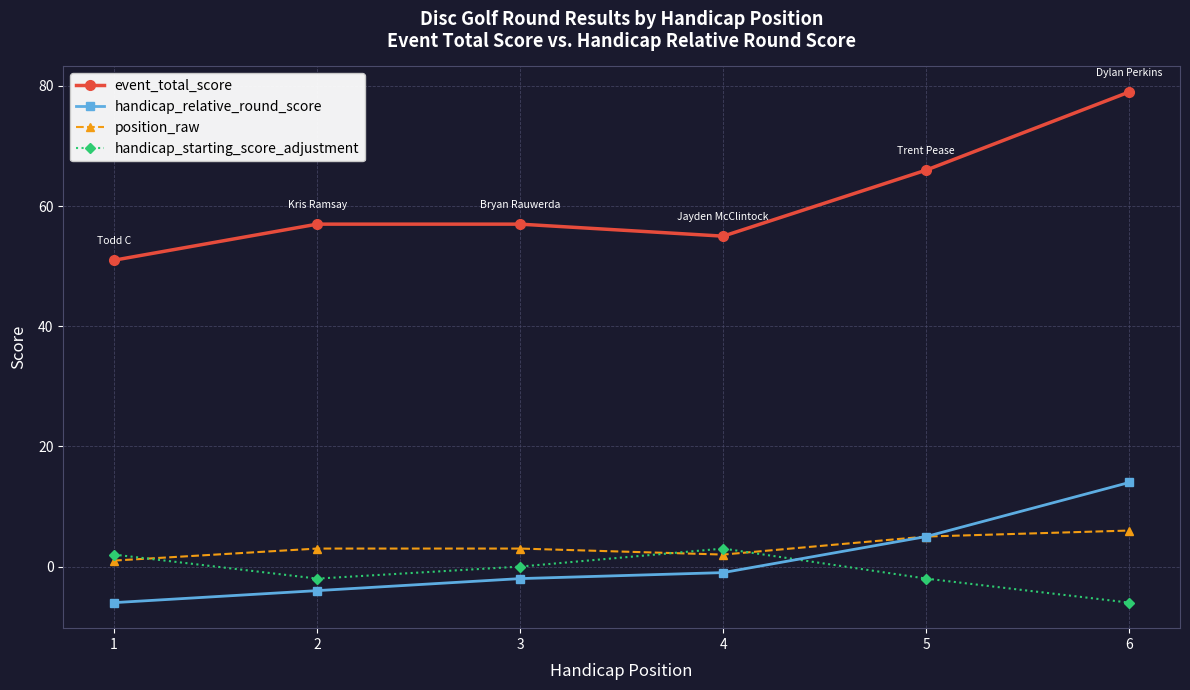

What are all the series names shown in the legend?

event_total_score, handicap_relative_round_score, position_raw, handicap_starting_score_adjustment